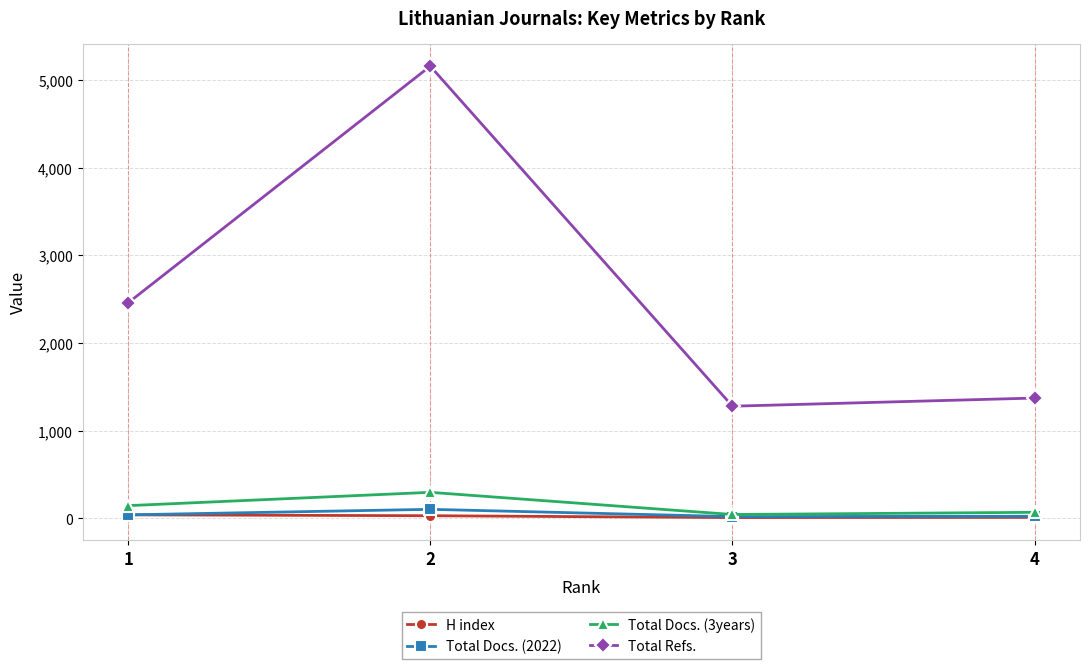

What value does the Total Docs. (2022) series have at 3, to the nearest 5?

20